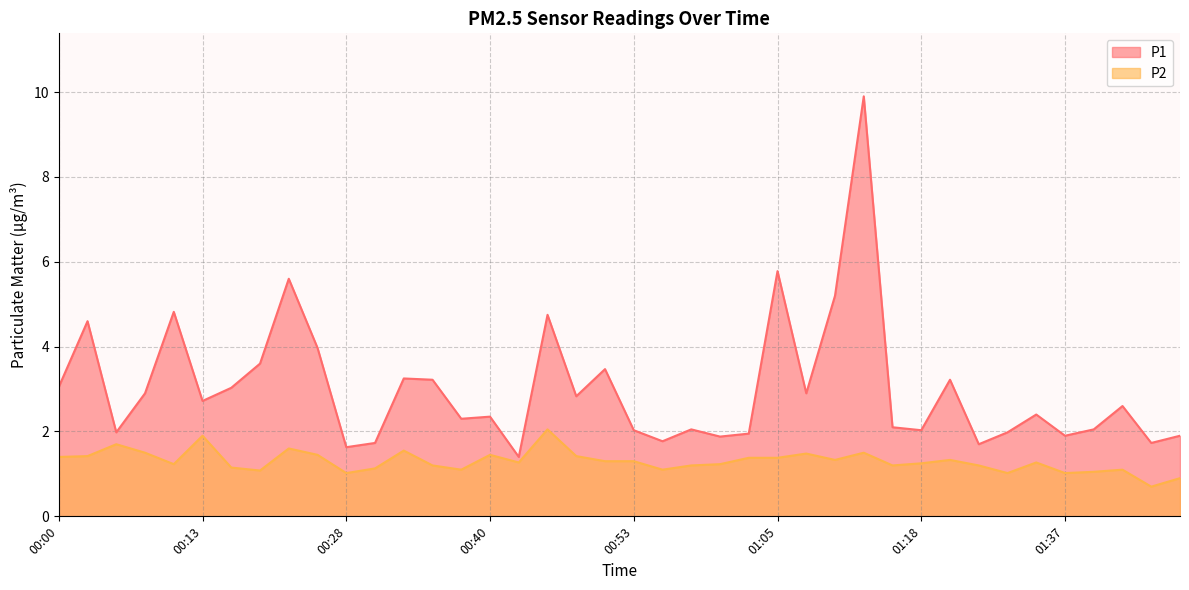

At how many categories does at least one series exceed 8?

1